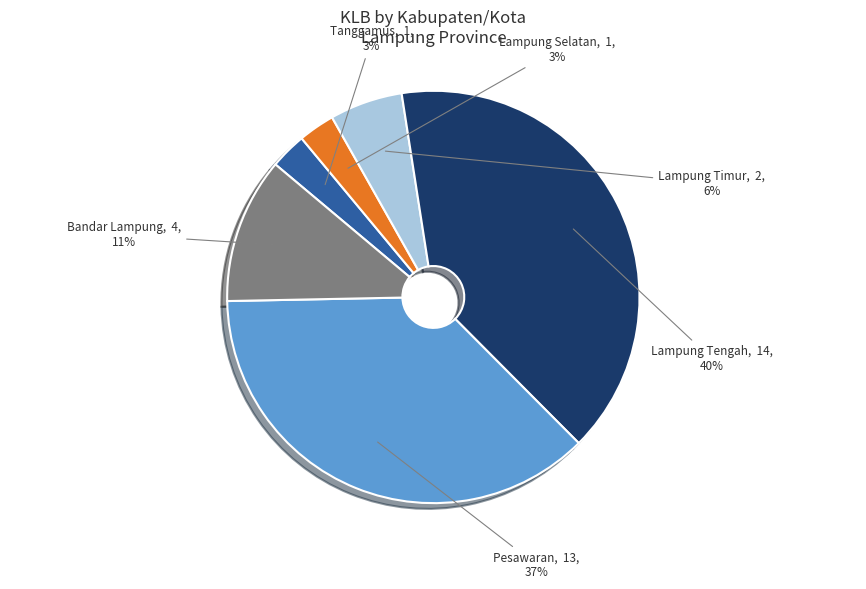

Count the number of slices in the pie.

6